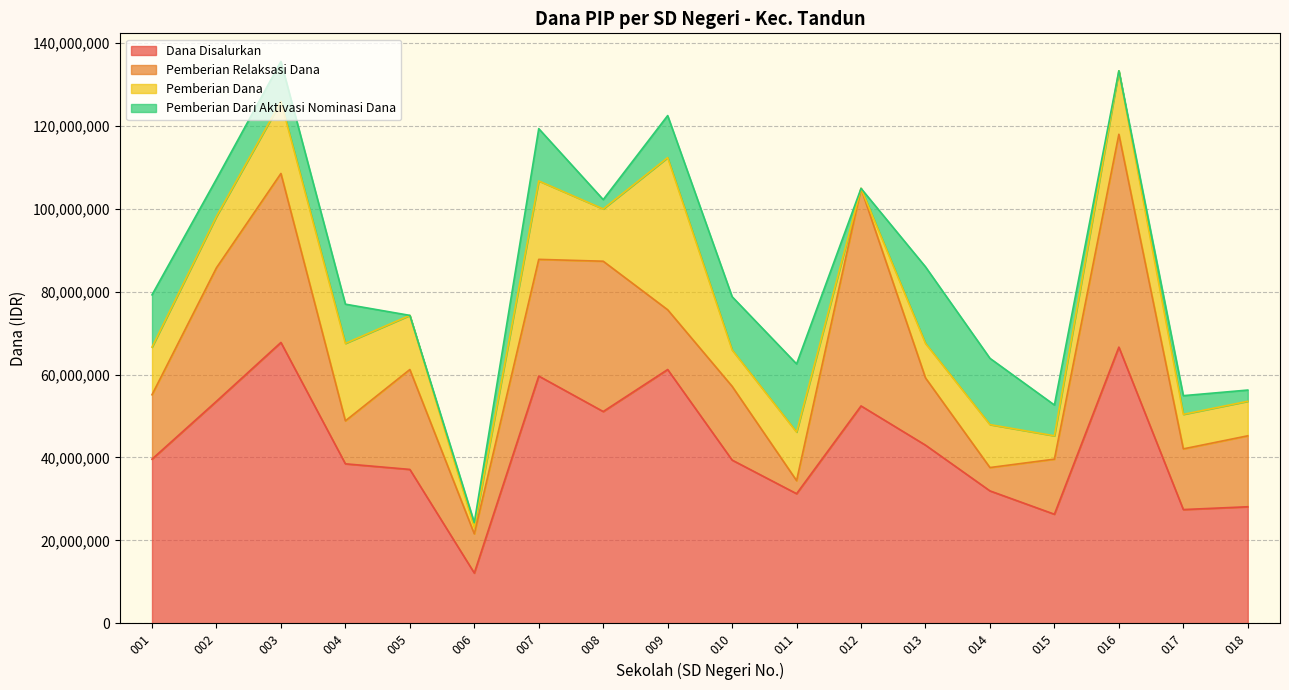

Is the value of Pemberian Relaksasi Dana at 015 greater than the value of Pemberian Dana at 003?

No